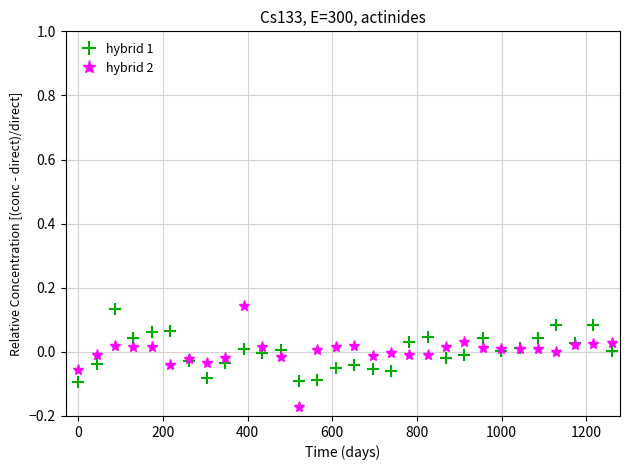

Which series has the widest spread of values?

hybrid 2